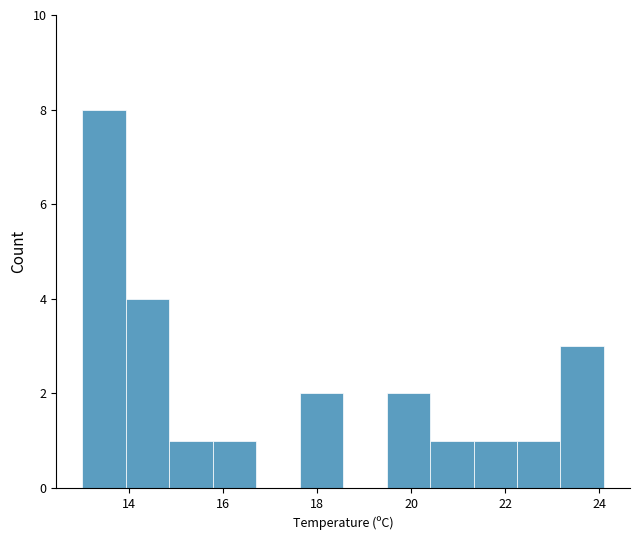

Over which range of the x-axis is the bar tallest?

13.0 to 14.0